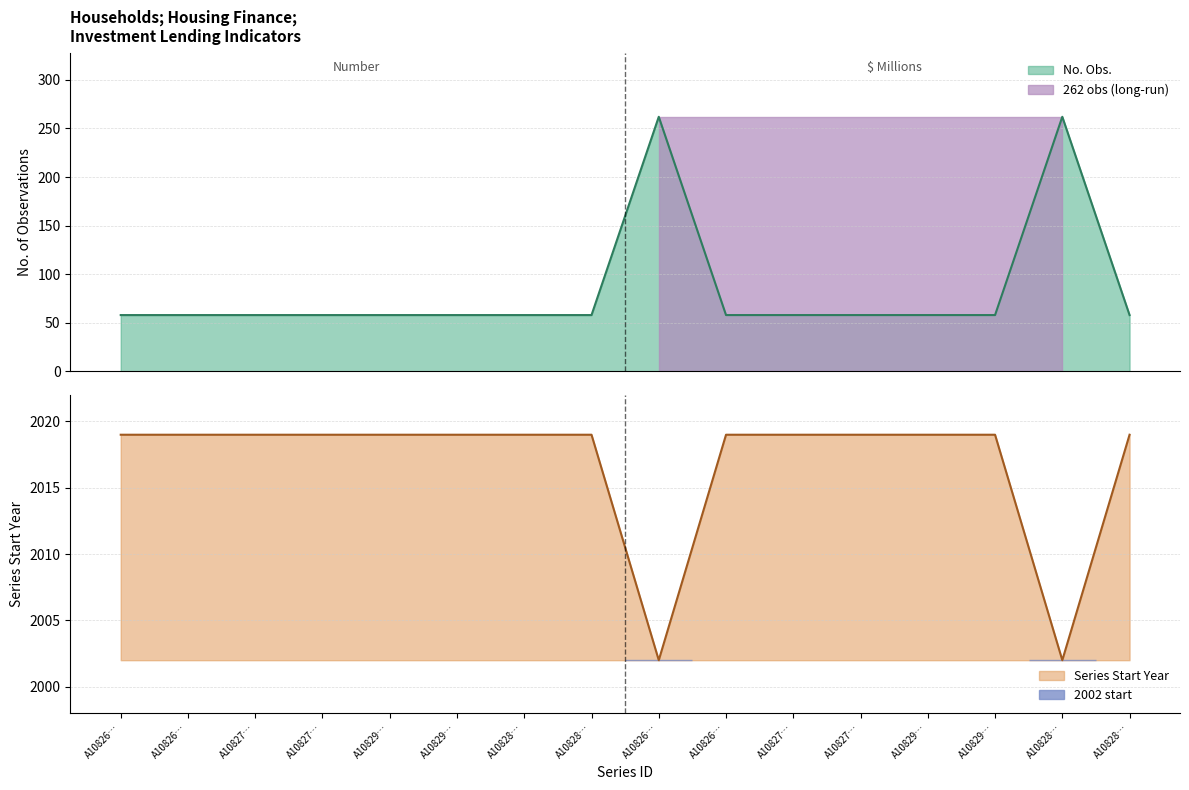

What is the label of the 15th point from the right?

A10826…